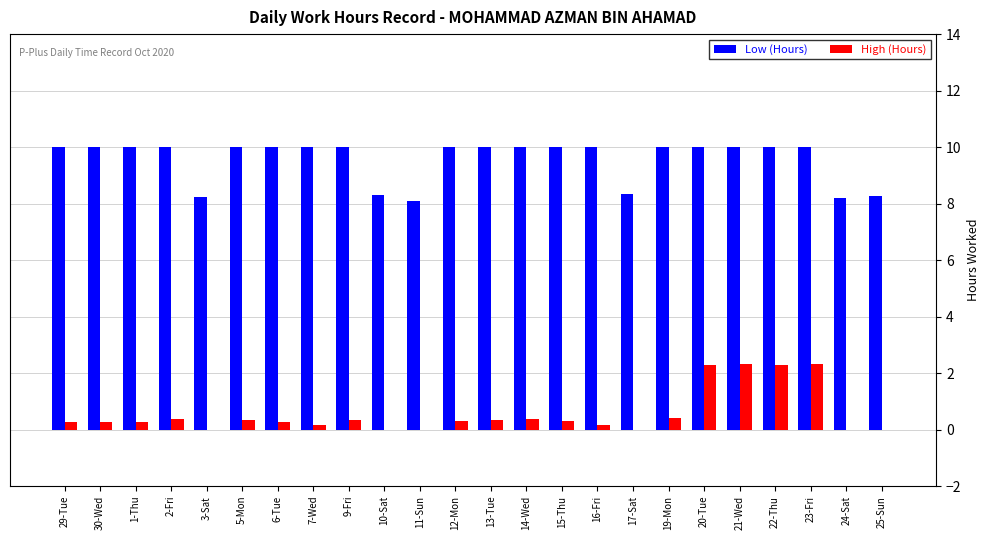

The value of Low (Hours) at 24-Sat is 3.1. True or false?

False